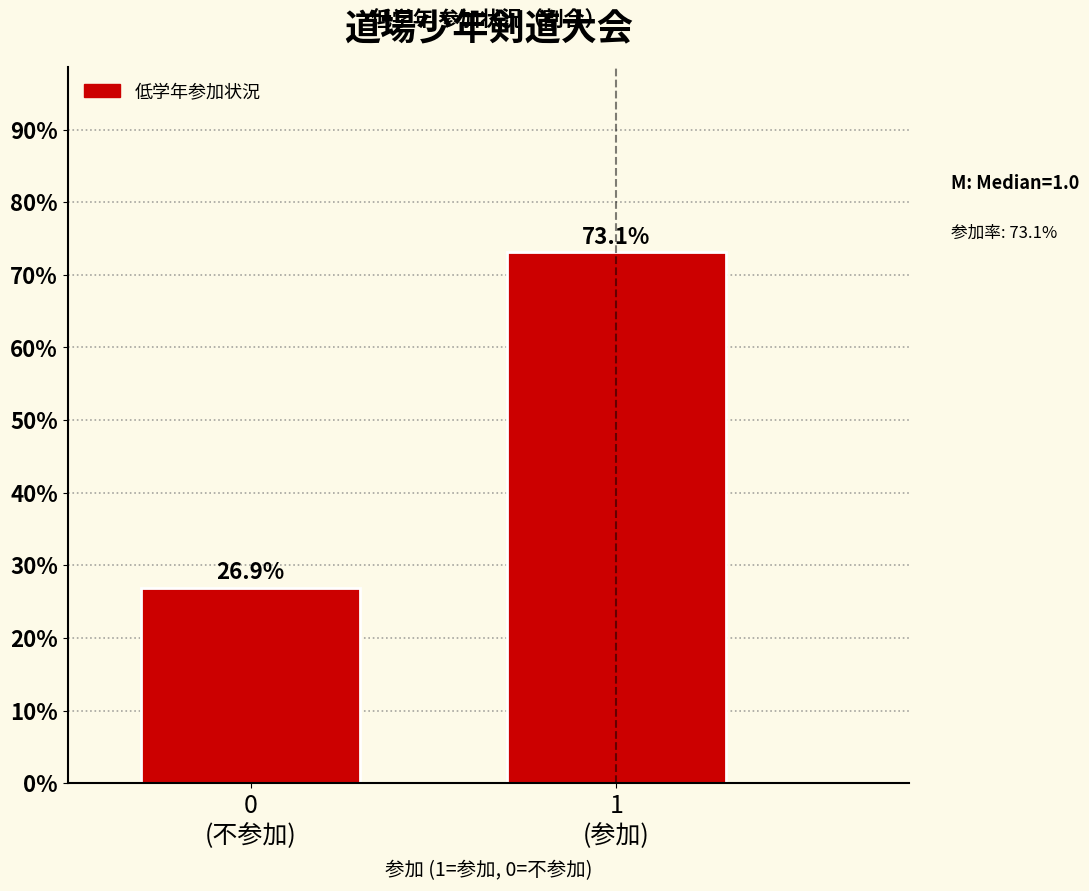

Reading right to left, transcribe all the data shown in this chart.

73.1	26.9